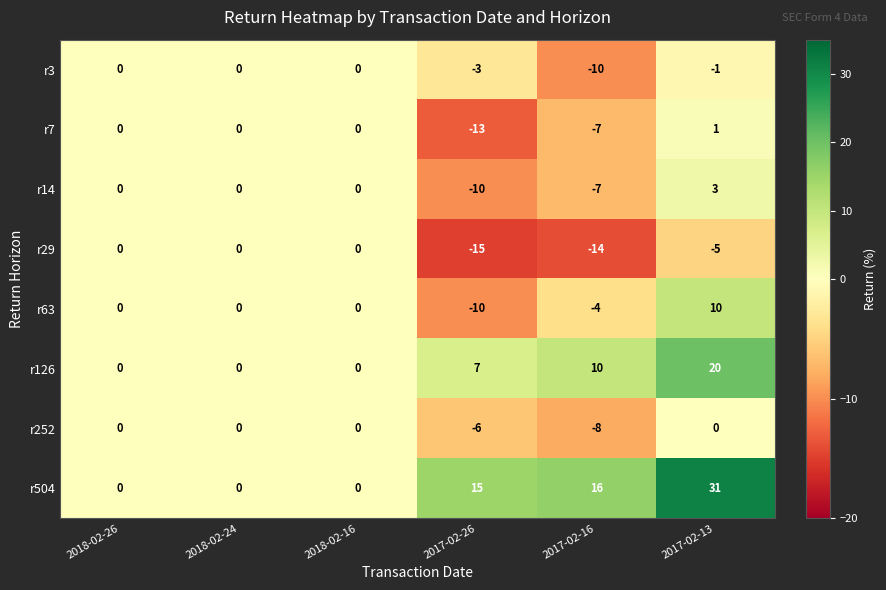

What is the minimum value for r63?

-10